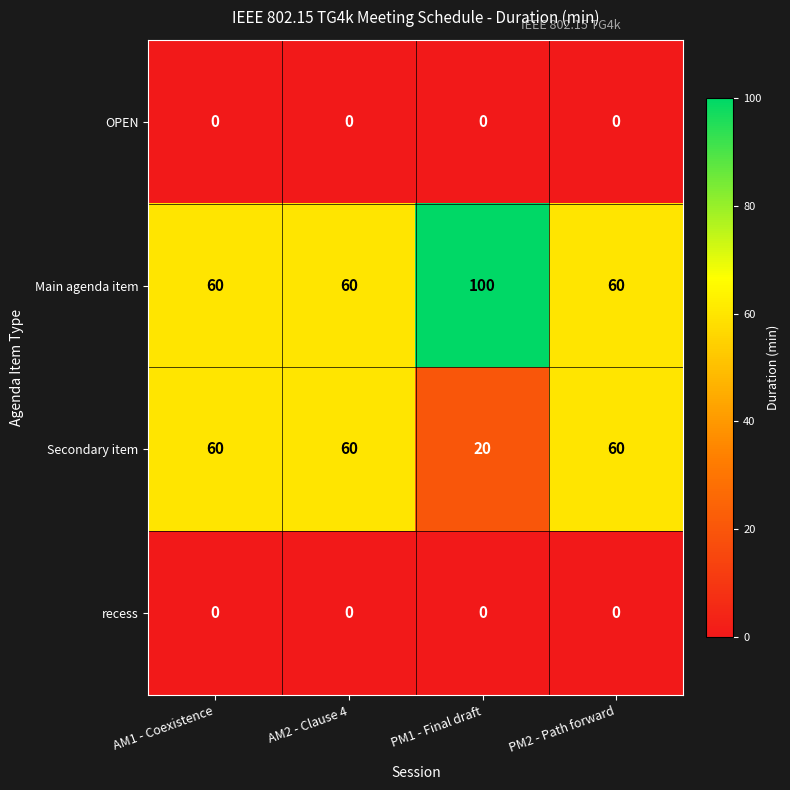

Reading left to right, extract all data points from this chart.

OPEN: 0	0	0	0
Main agenda item: 60	60	100	60
Secondary item: 60	60	20	60
recess: 0	0	0	0